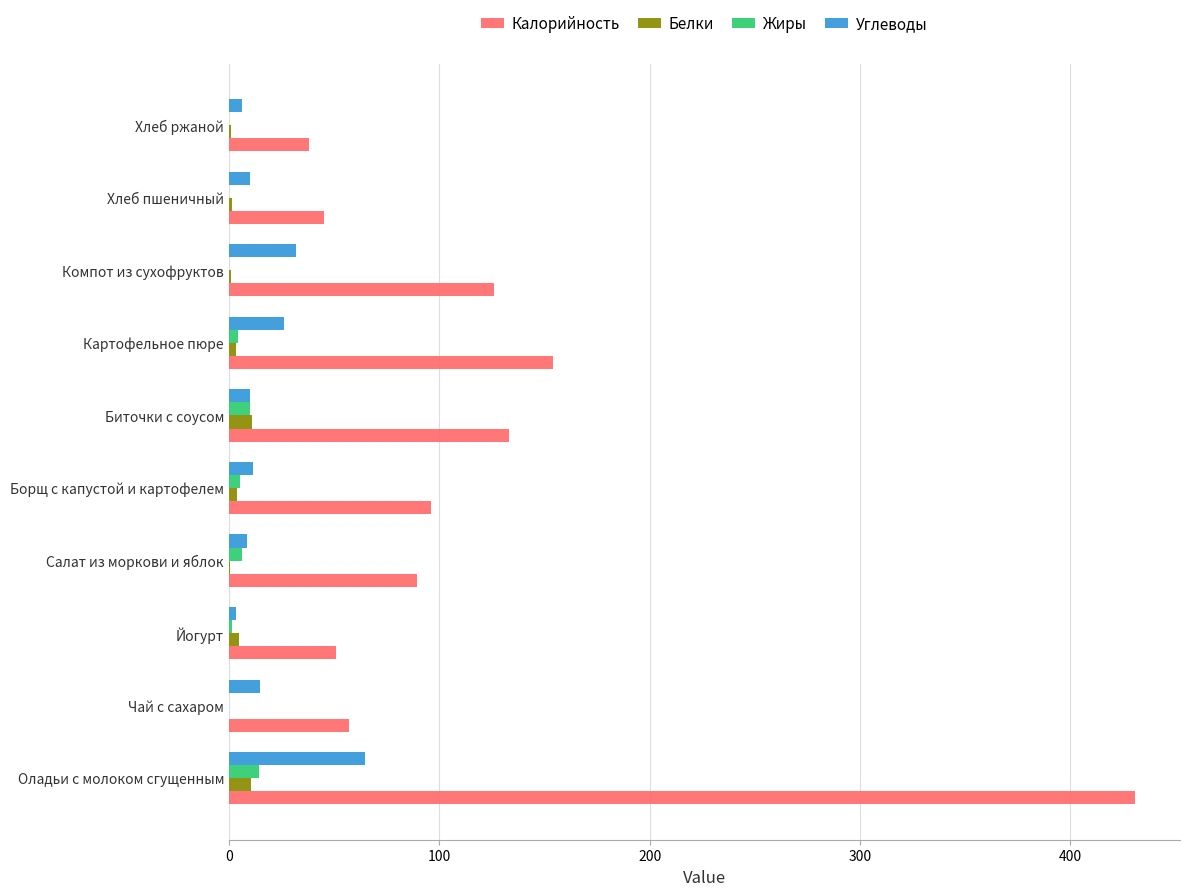

What is the maximum value for Жиры?

14.4